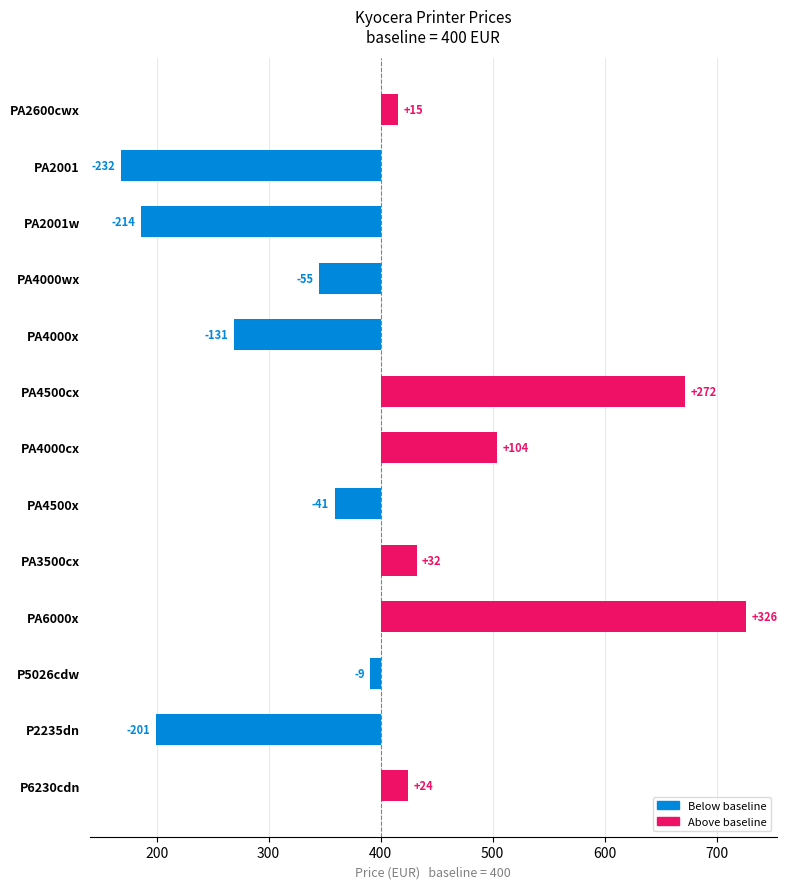

List the labels in order of value, largest first.

PA6000x, PA4500cx, PA4000cx, PA3500cx, P6230cdn, PA2600cwx, P5026cdw, PA4500x, PA4000wx, PA4000x, P2235dn, PA2001w, PA2001